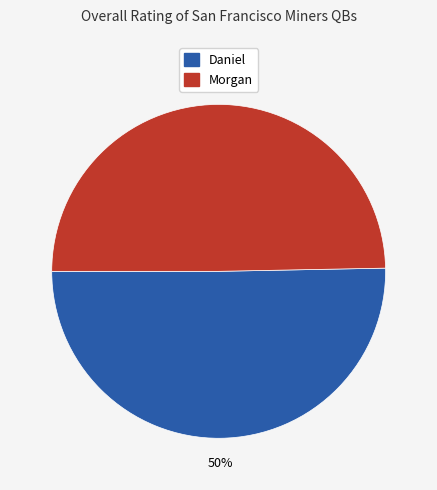

The Morgan slice represents 50% of the pie. True or false?

True